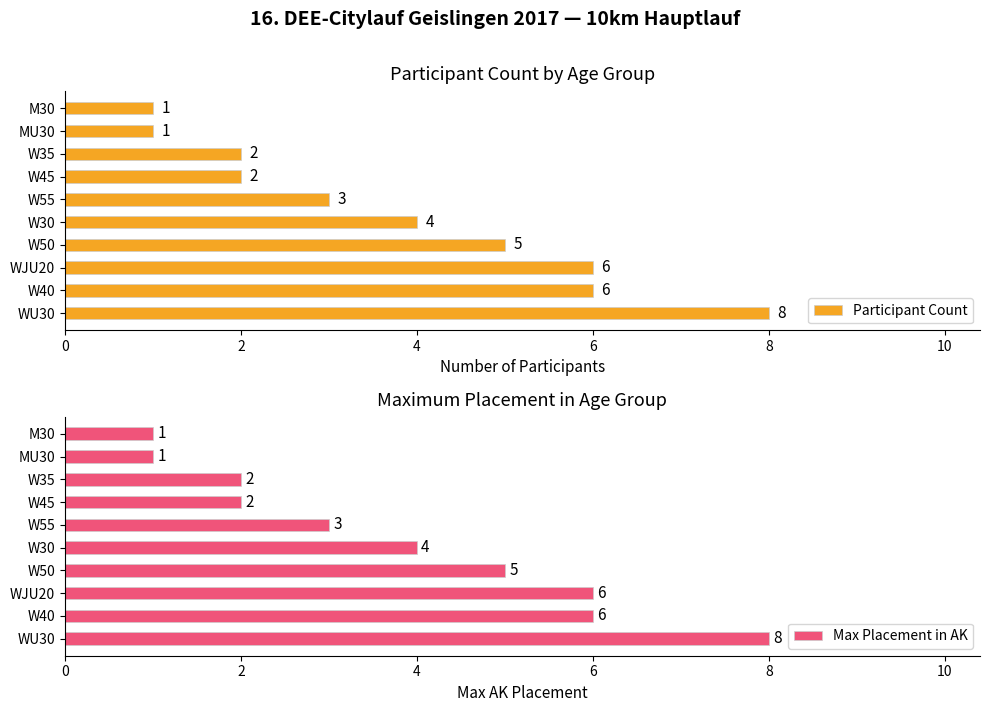

Where is Participant Count nearest to the value 4?

W30